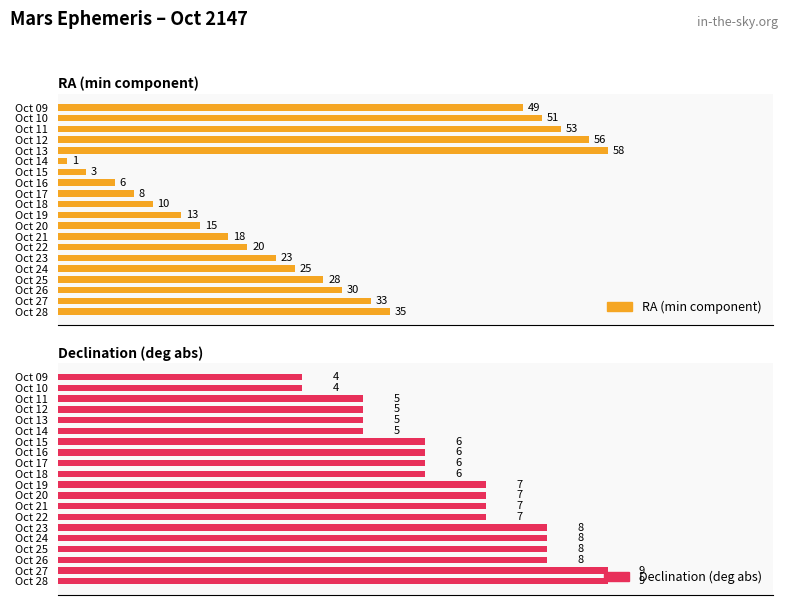

What is the label of the 6th bar from the right?

14